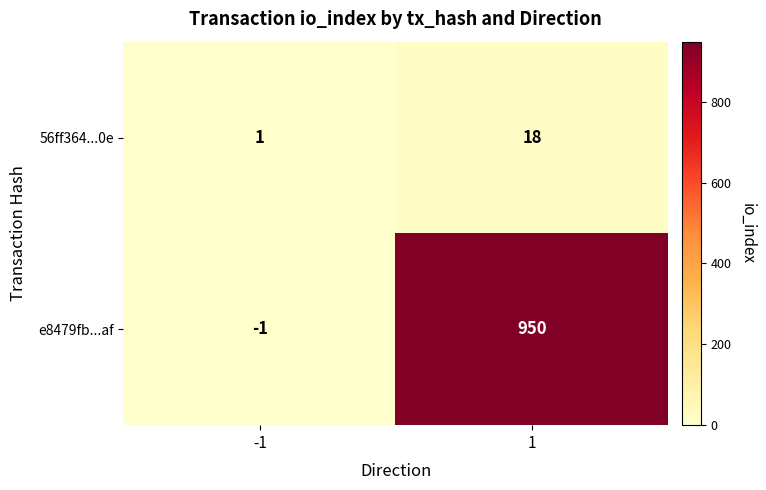

Which series has the largest range (max minus min)?

e8479fb...af